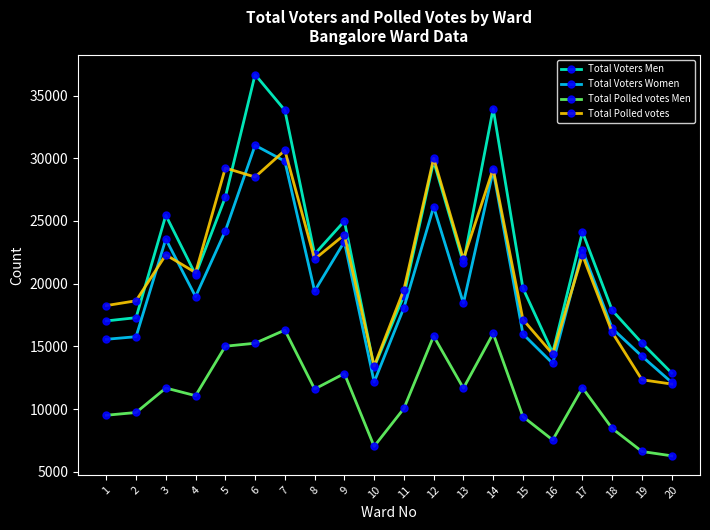

What are all the series names shown in the legend?

Total Voters Men, Total Voters Women, Total Polled votes Men, Total Polled votes